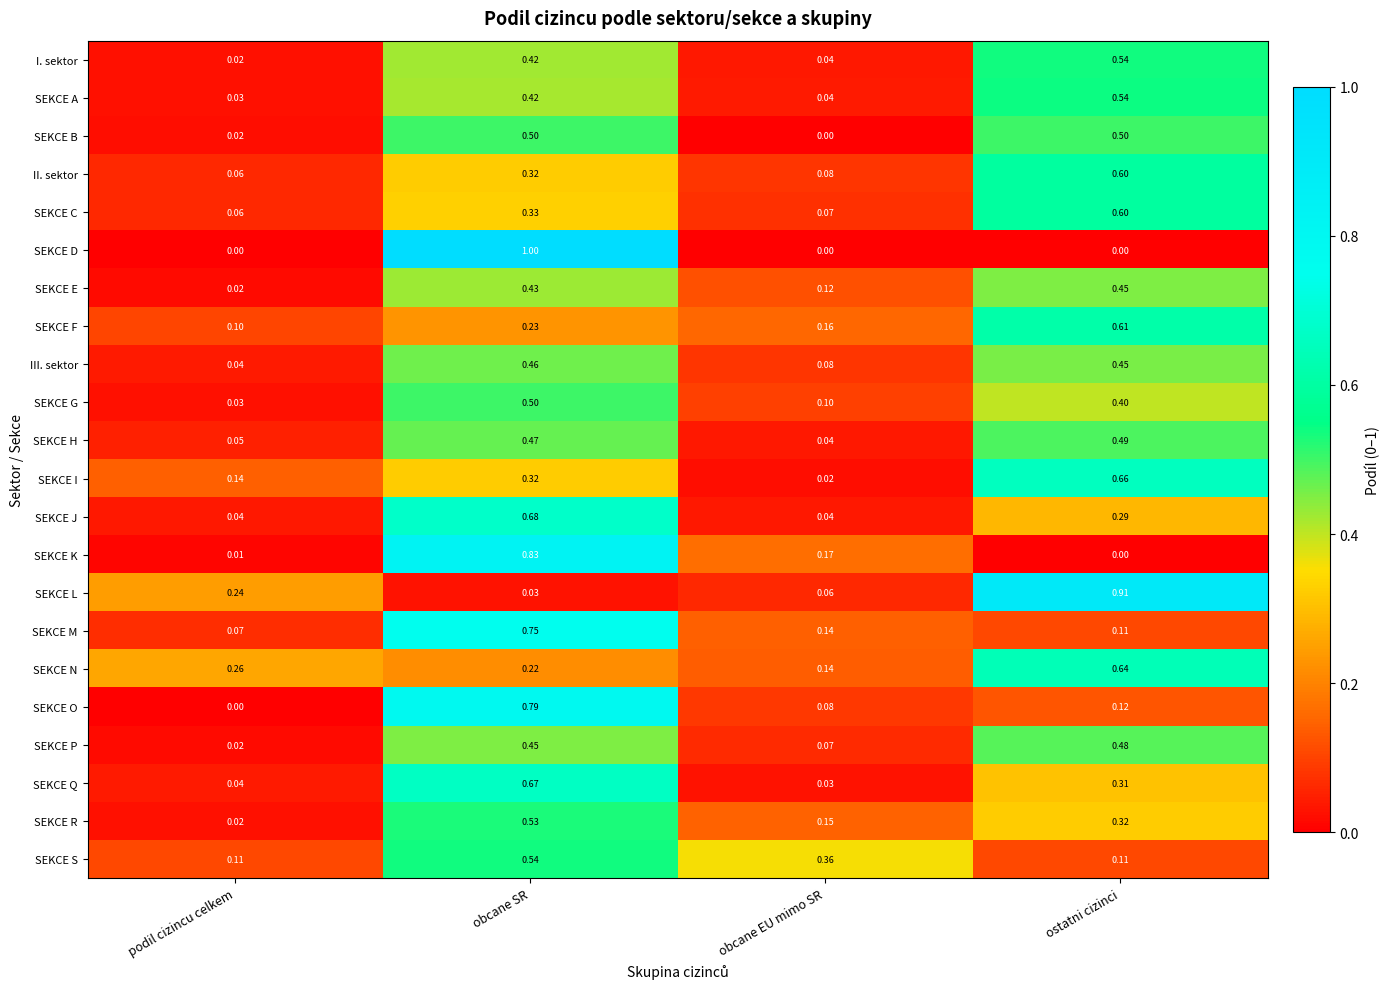

Where is II. sektor nearest to the value 0?

podil cizincu celkem